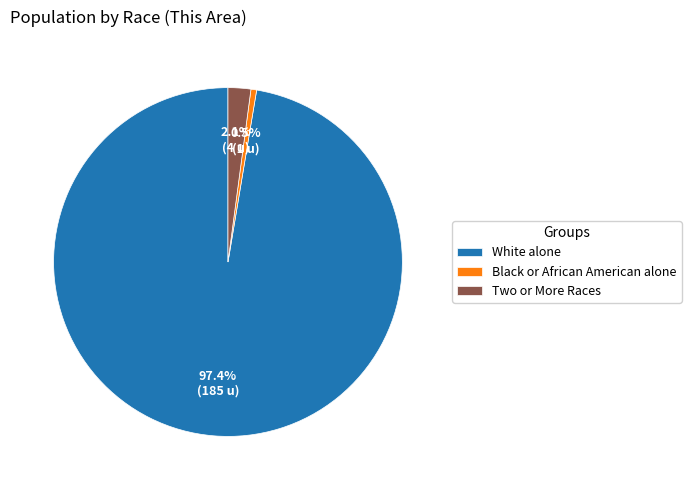

Rank the categories by value from lowest to highest.

Black or African American alone, Two or More Races, White alone